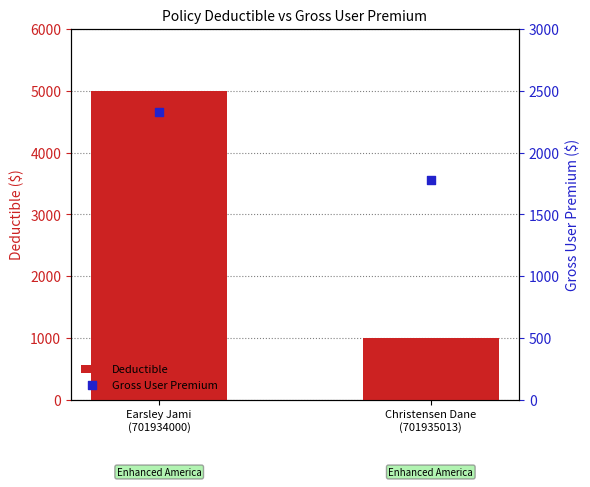

Which series has the largest total across all categories?

Deductible